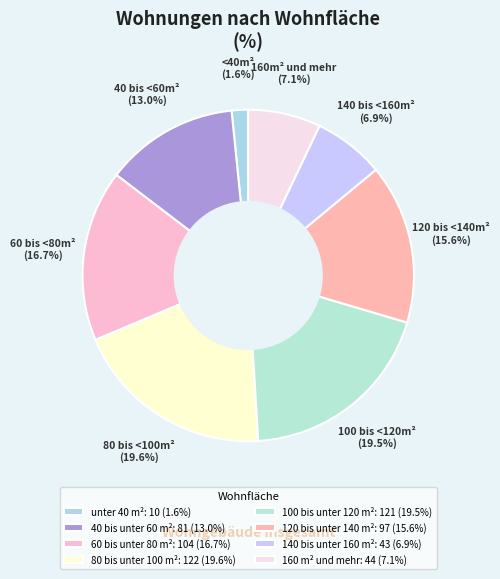

Rank the categories by value from highest to lowest.

80 bis unter 100 m², 100 bis unter 120 m², 60 bis unter 80 m², 120 bis unter 140 m², 40 bis unter 60 m², 160 m² und mehr, 140 bis unter 160 m², unter 40 m²